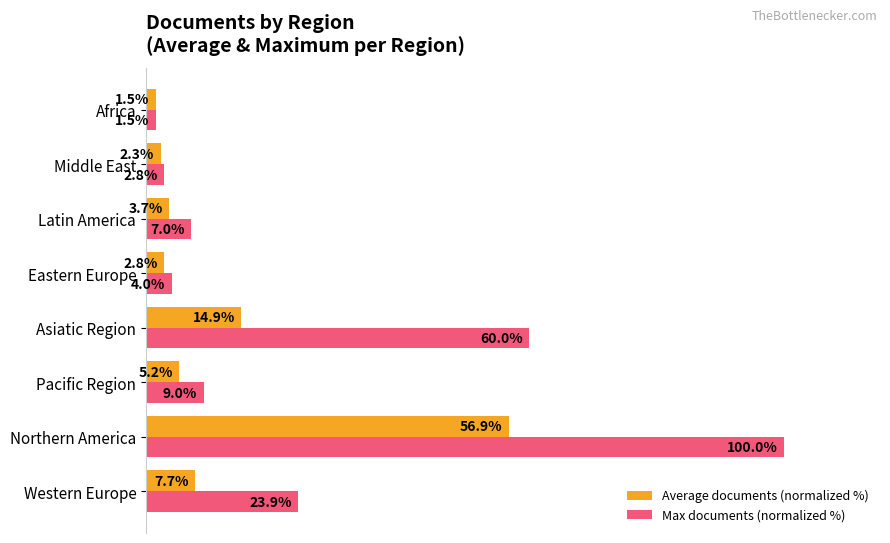

Where is Average documents (normalized %) nearest to the value 29?

Asiatic Region